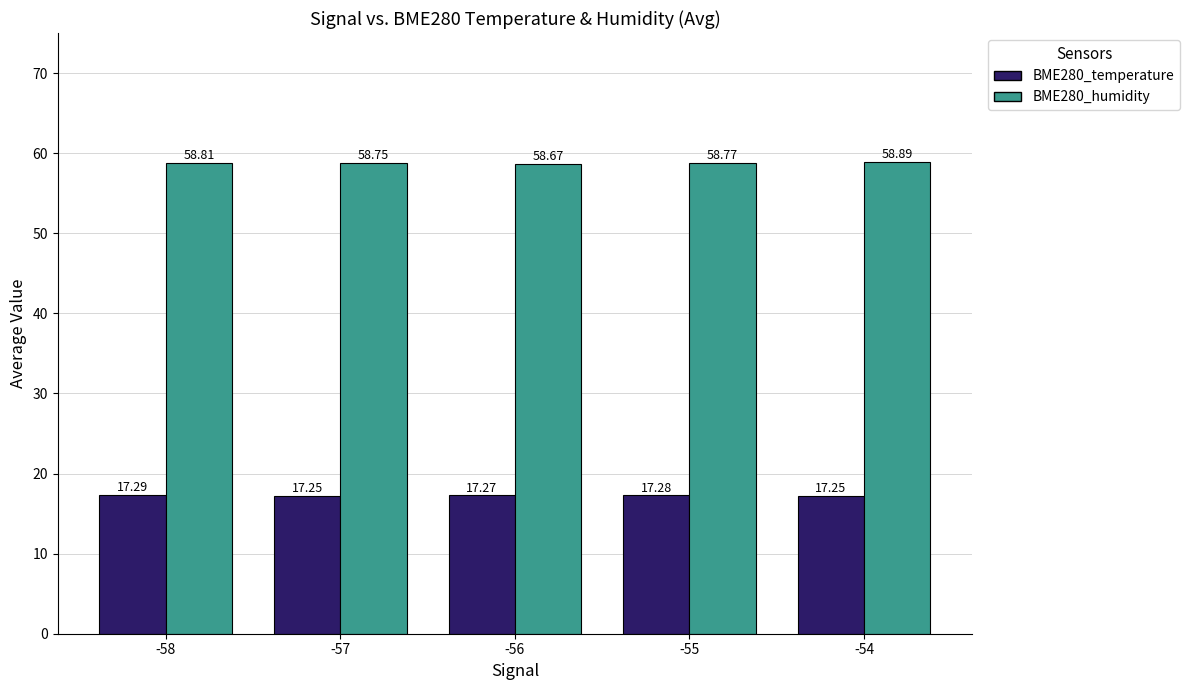

How many bars are there in each group?

2